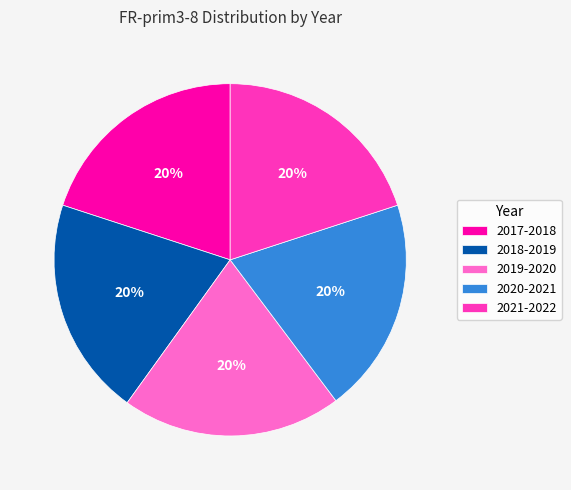

Combined, do 2019-2020 and 2021-2022 account for over 50%?

No